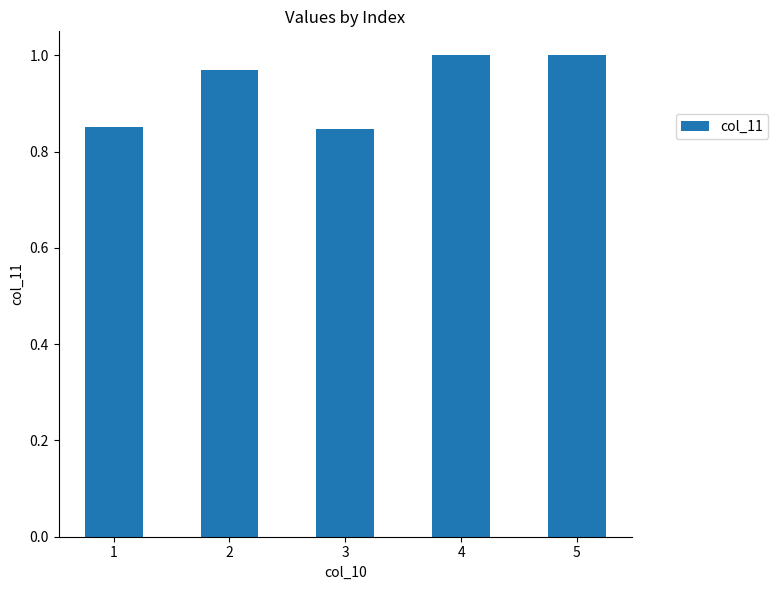

What is the sum of all values?

4.7